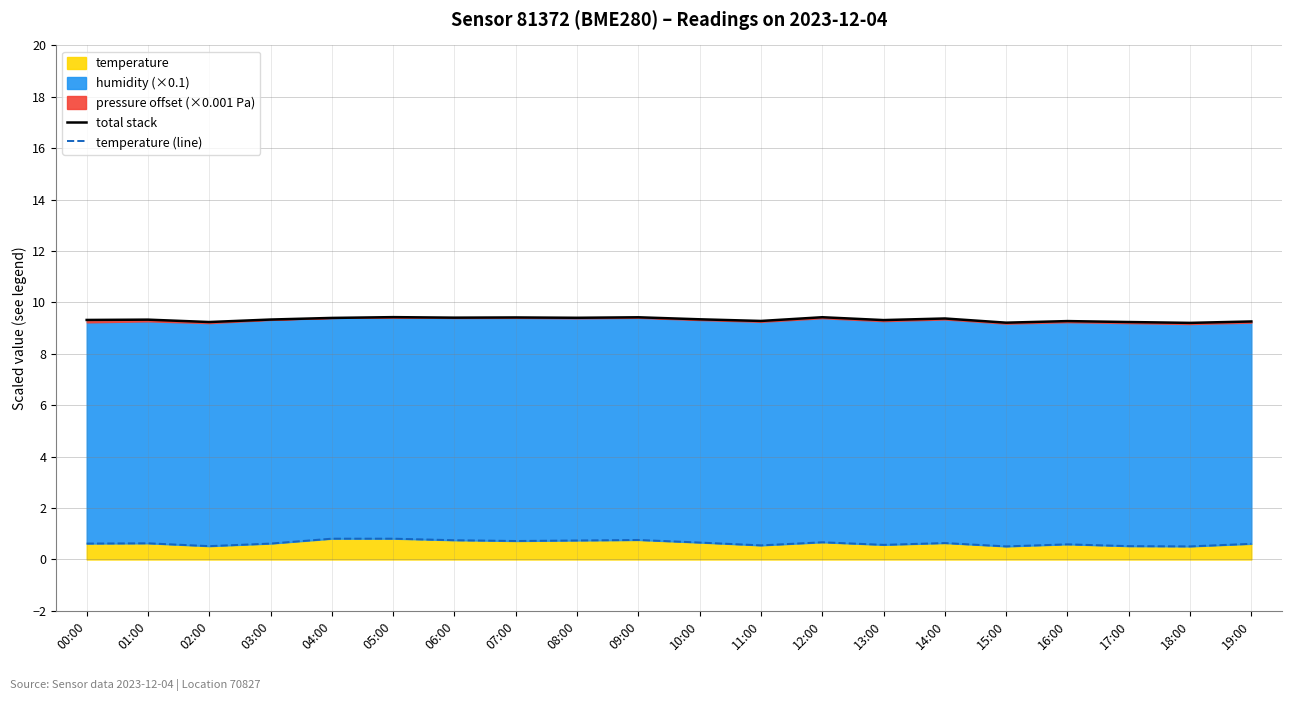

At which category does temperature (line) reach its first local valley?

02:00